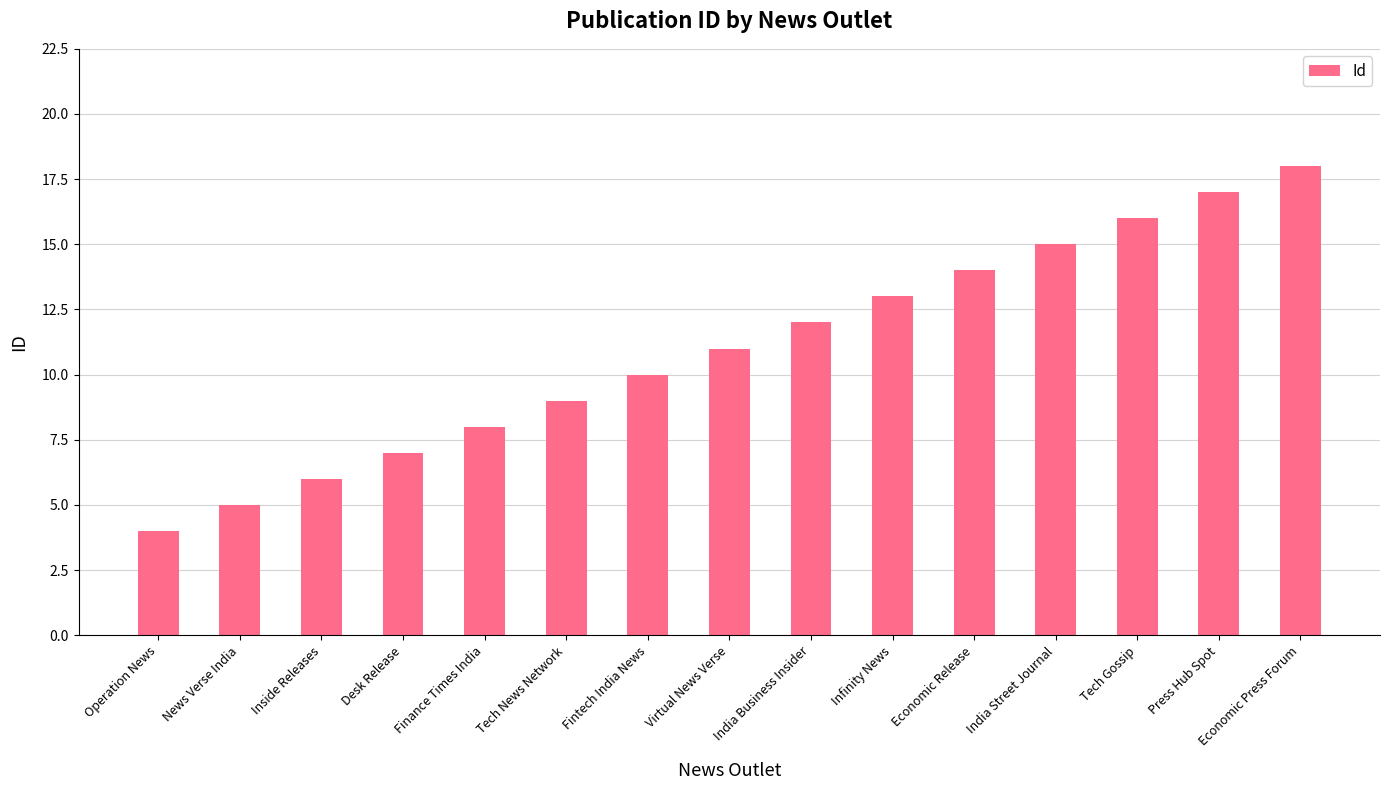

List the labels in order of value, smallest first.

Operation News, News Verse India, Inside Releases, Desk Release, Finance Times India, Tech News Network, Fintech India News, Virtual News Verse, India Business Insider, Infinity News, Economic Release, India Street Journal, Tech Gossip, Press Hub Spot, Economic Press Forum